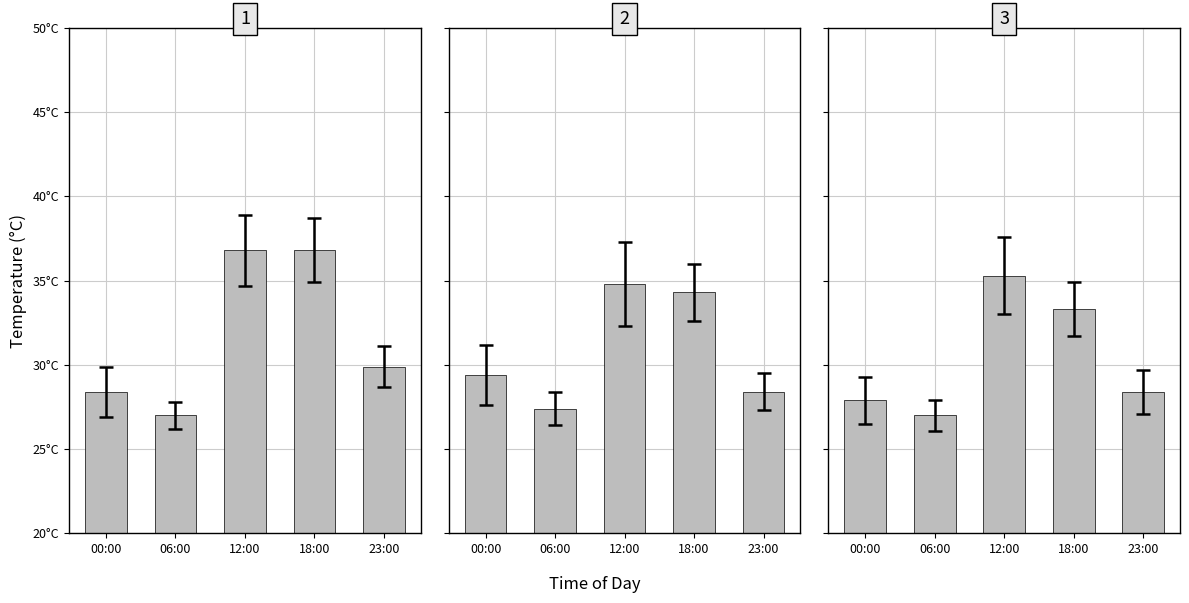

Reading right to left, list all the values displayed in this chart.

temp (panel 1): 23:00=29.9	18:00=36.8	12:00=36.8	06:00=27.0	00:00=28.4
temp (panel 2): 23:00=28.4	18:00=34.3	12:00=34.8	06:00=27.4	00:00=29.4
temp (panel 3): 23:00=28.4	18:00=33.3	12:00=35.3	06:00=27.0	00:00=27.9